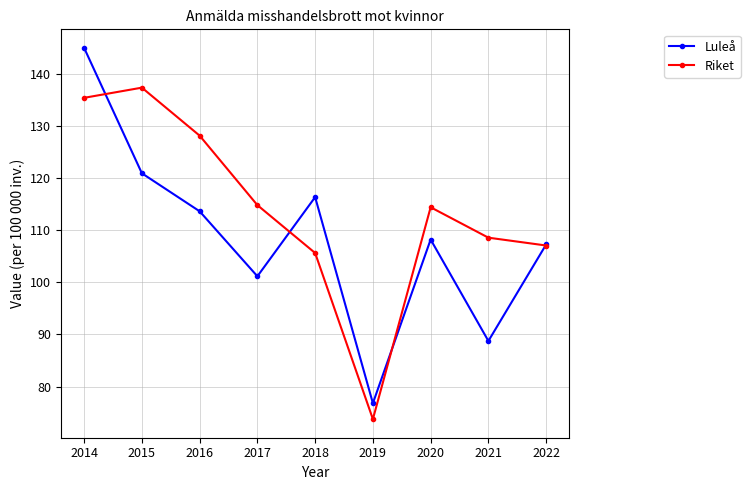

Is the value of Luleå at 2022 greater than the value of Riket at 2018?

Yes